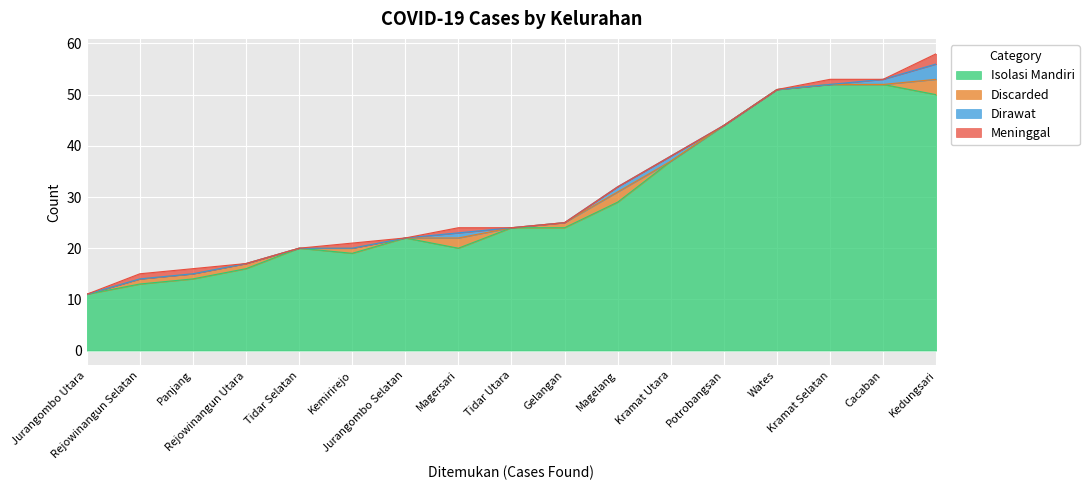

True or false: Discarded has more than 0 interior local peaks.

True